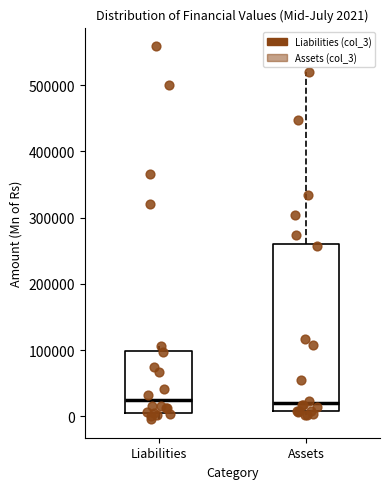

Which box is the tallest, from its lower edge to its upper edge?

Assets